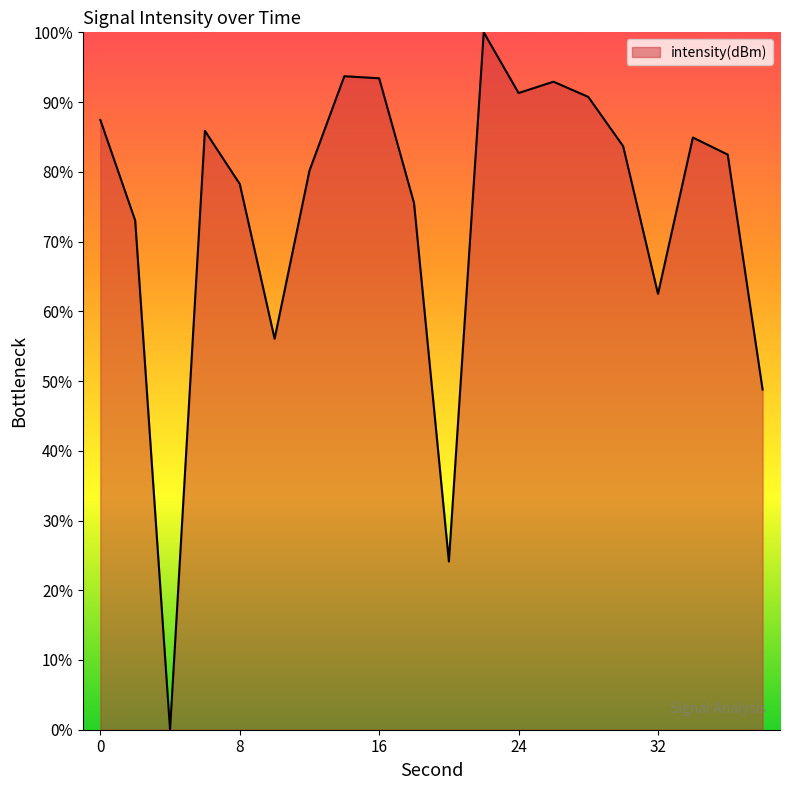

What is the greatest value displayed?

100.0